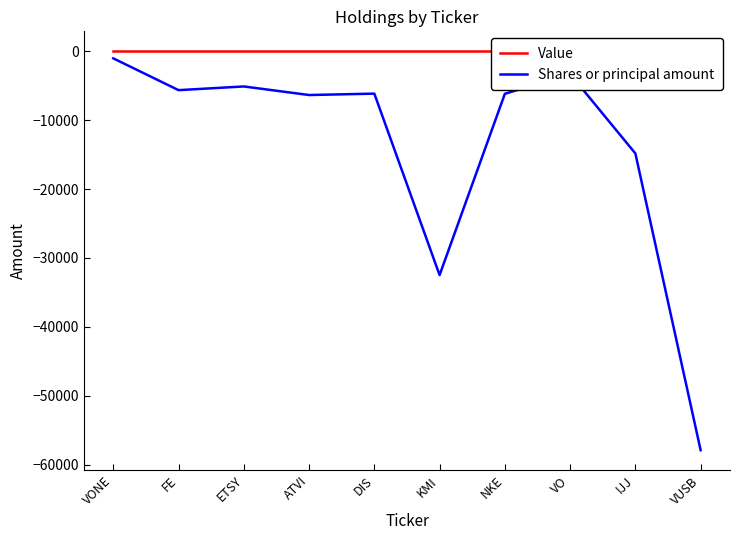

What is the value of the Shares or principal amount point at the 8th from the left?

-3306